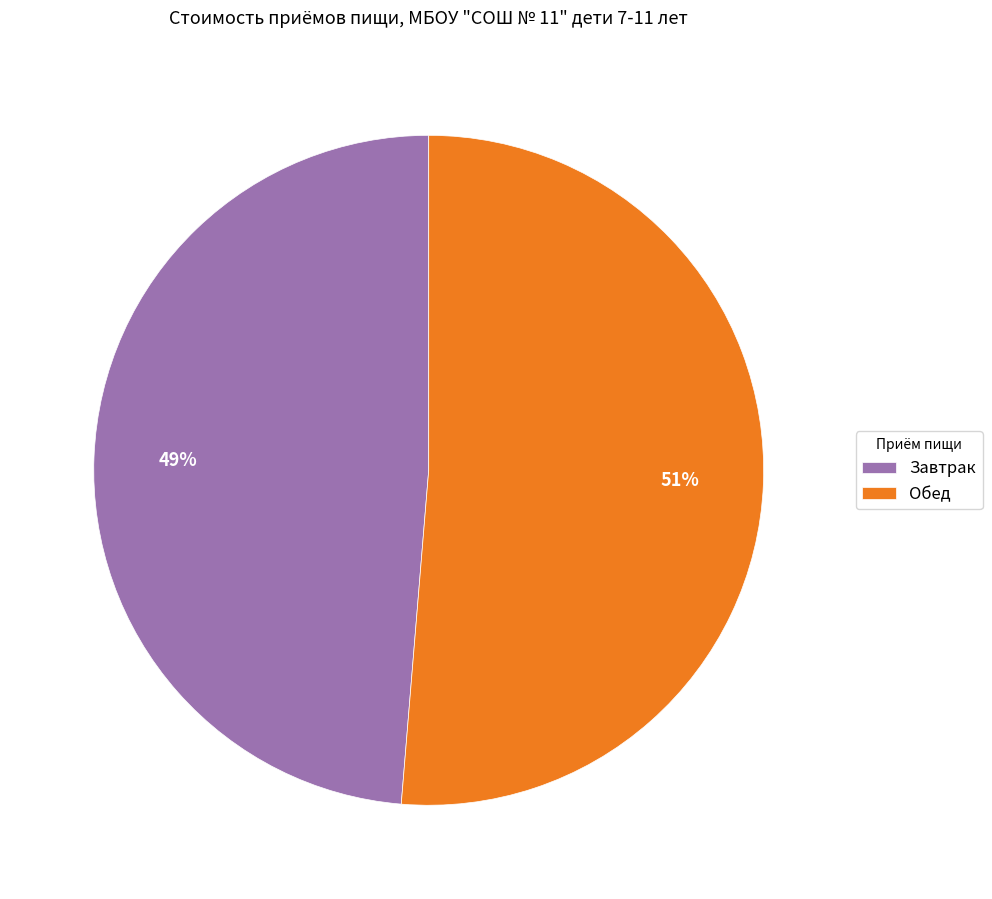

Count the number of slices in the pie.

2